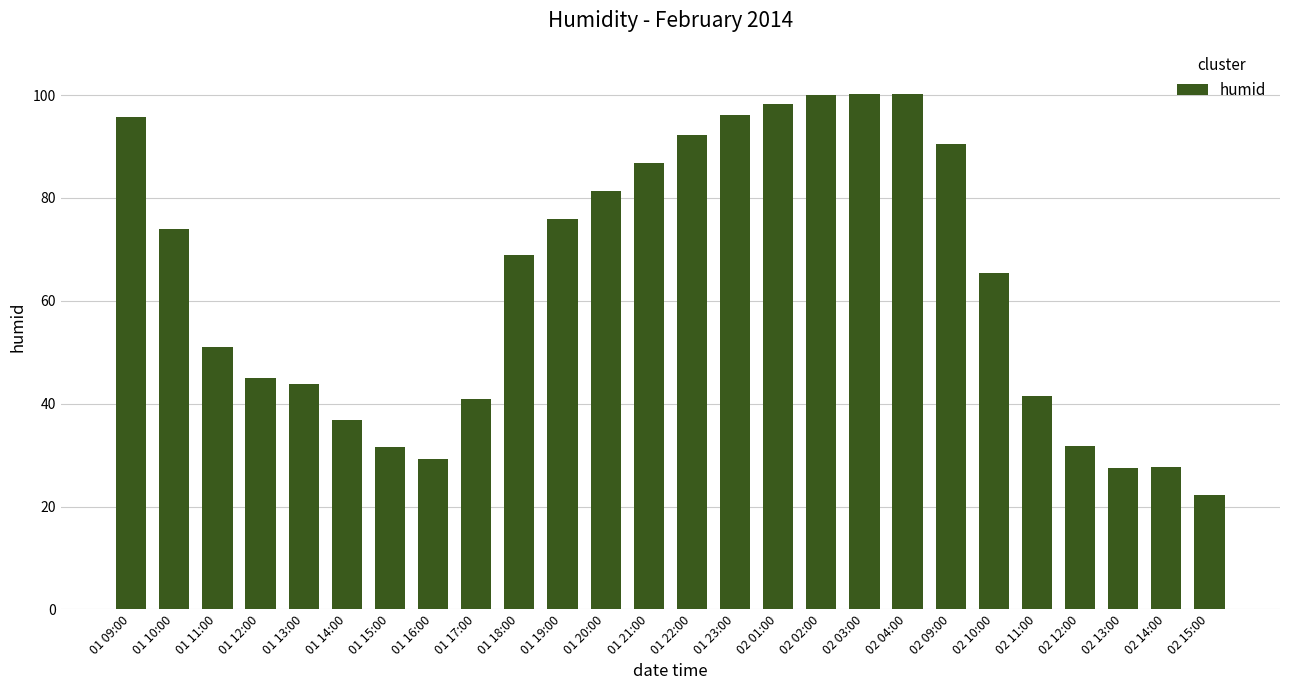

What is the sum of all values?

1654.7